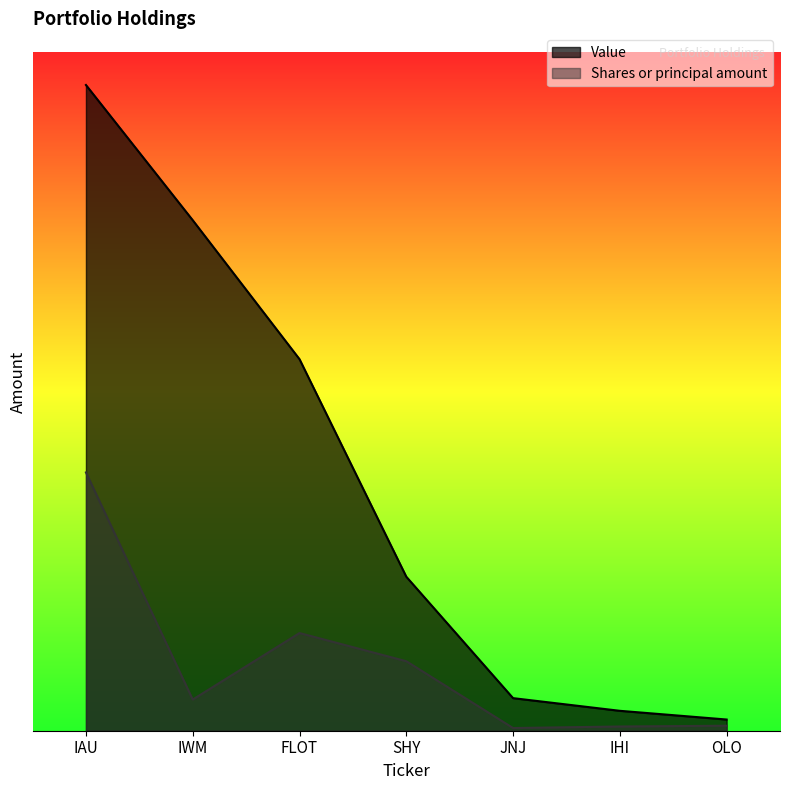

True or false: Shares or principal amount and Value cross at least once.

False